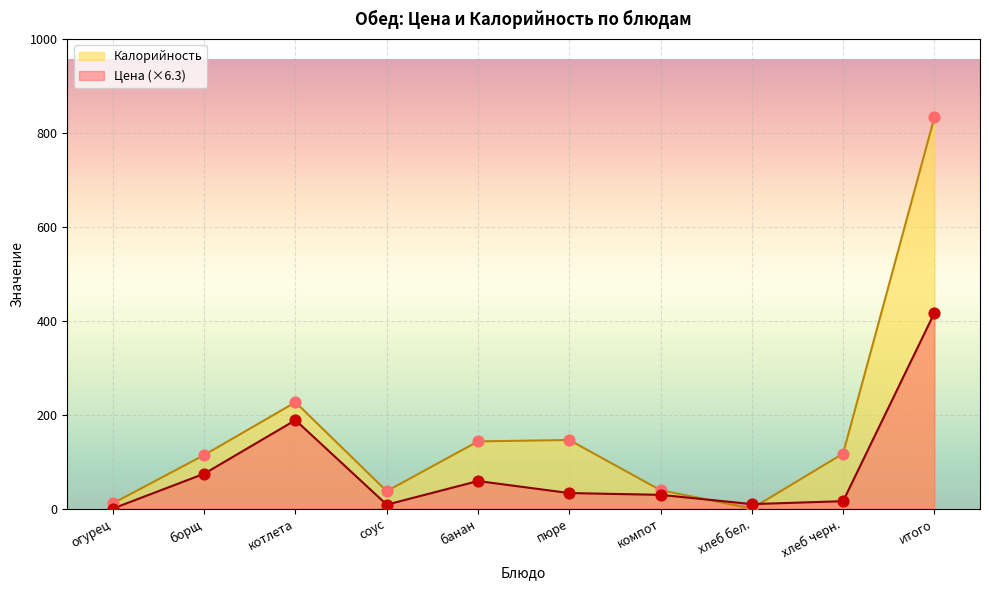

At which category is the sum across all series the highest?

итого